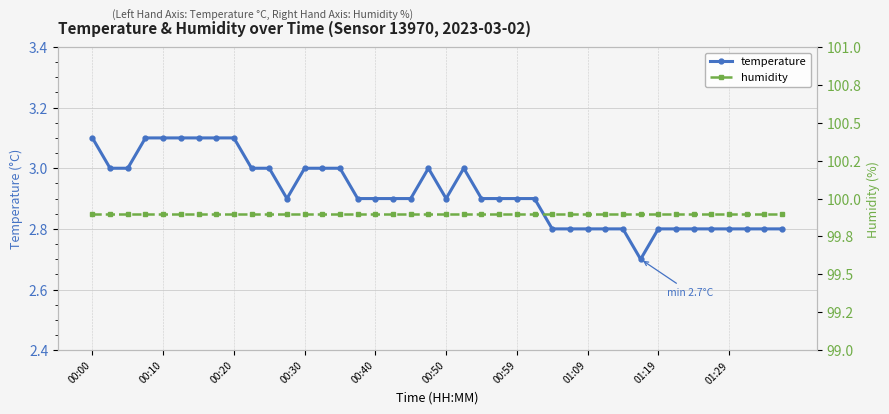

List the series in order of their overall mean, lowest first.

temperature, humidity